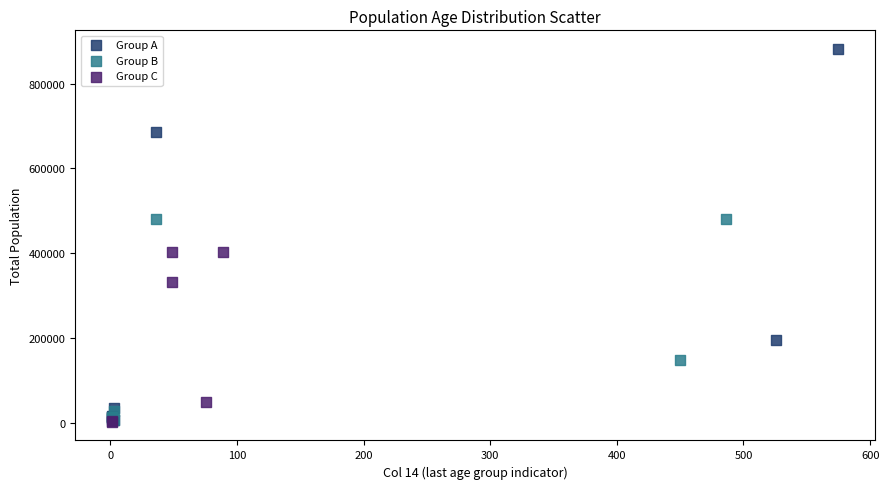

Which series contains the highest Y value?

Group A